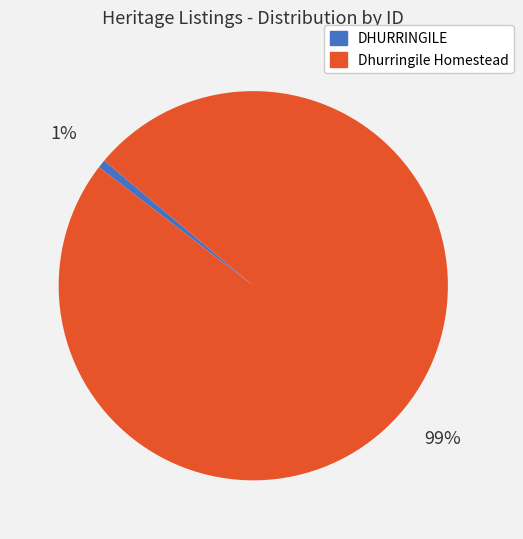

Do Dhurringile Homestead and DHURRINGILE together represent more than half of the pie?

Yes